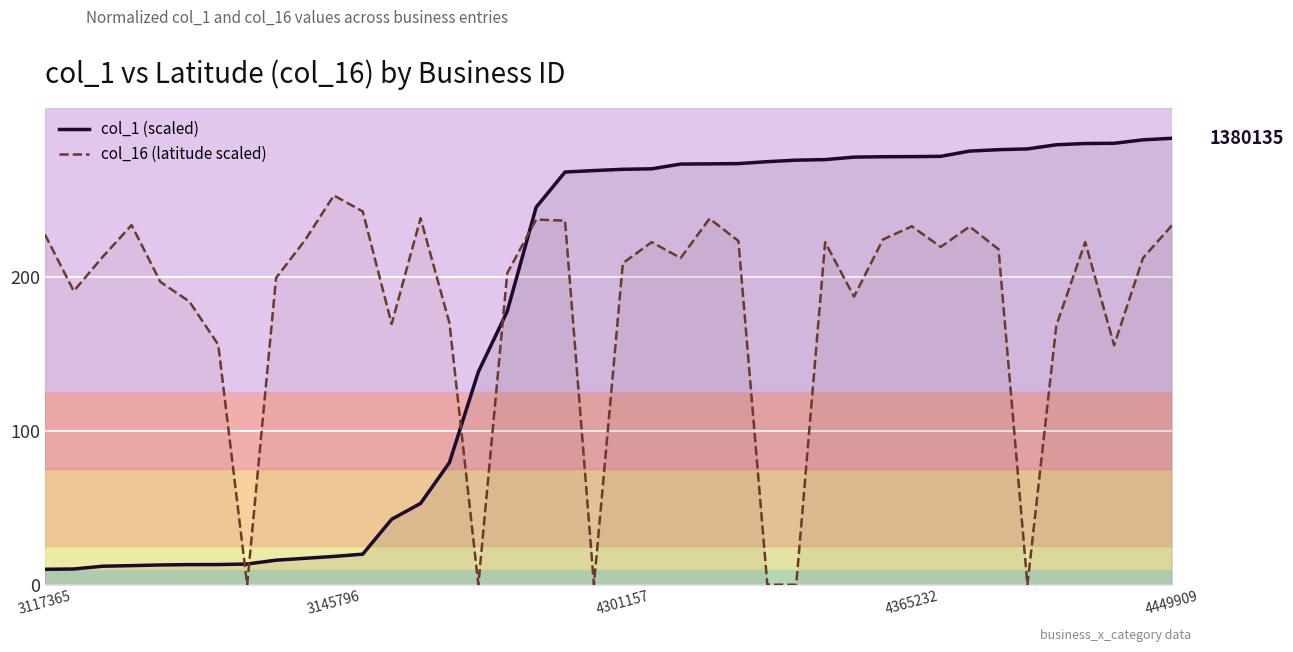

How many data points in col_16 (latitude scaled) are less than 212?

18